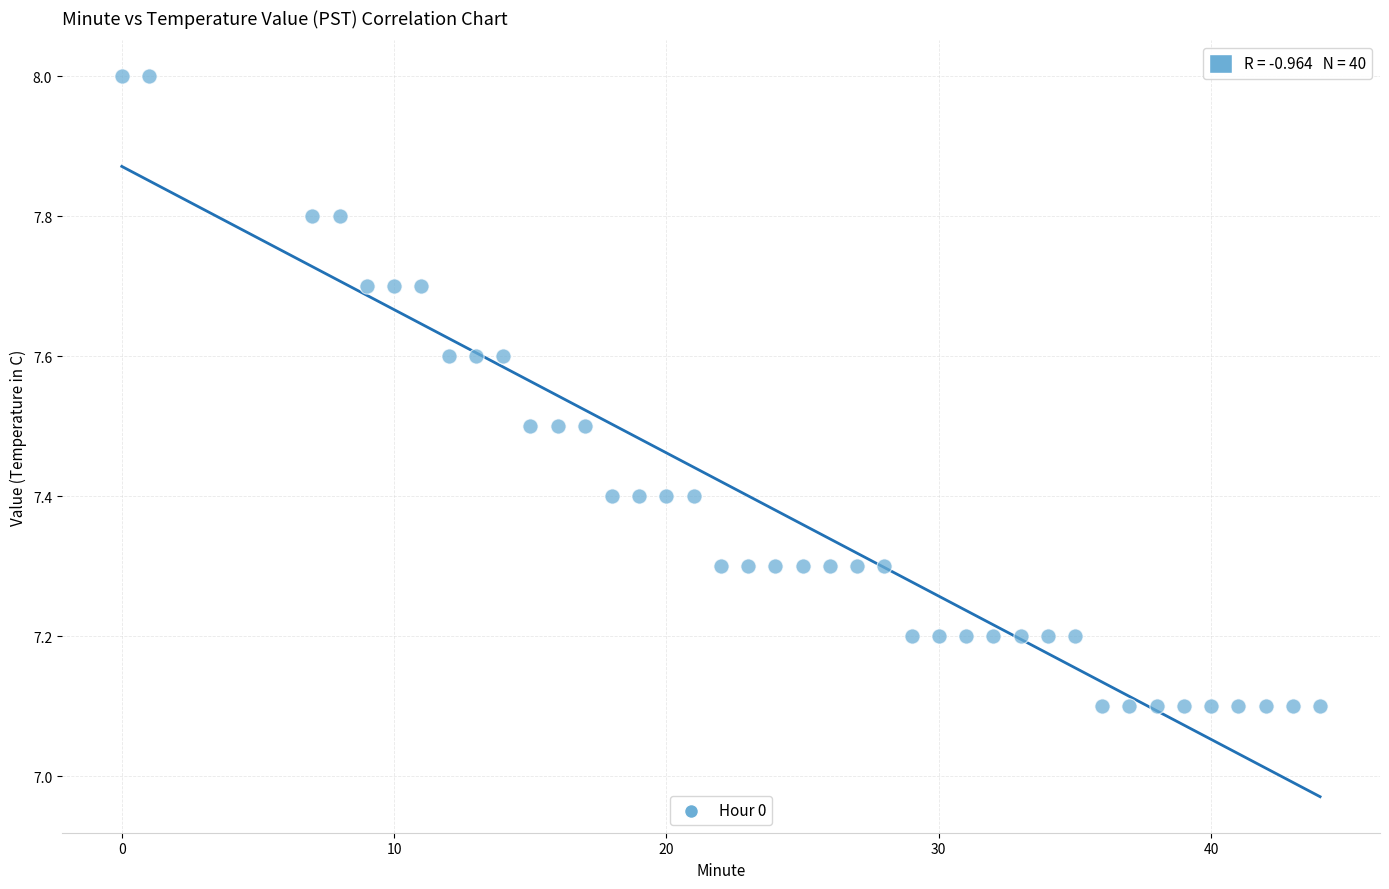

What is the range of X values (max minus min)?

44.0